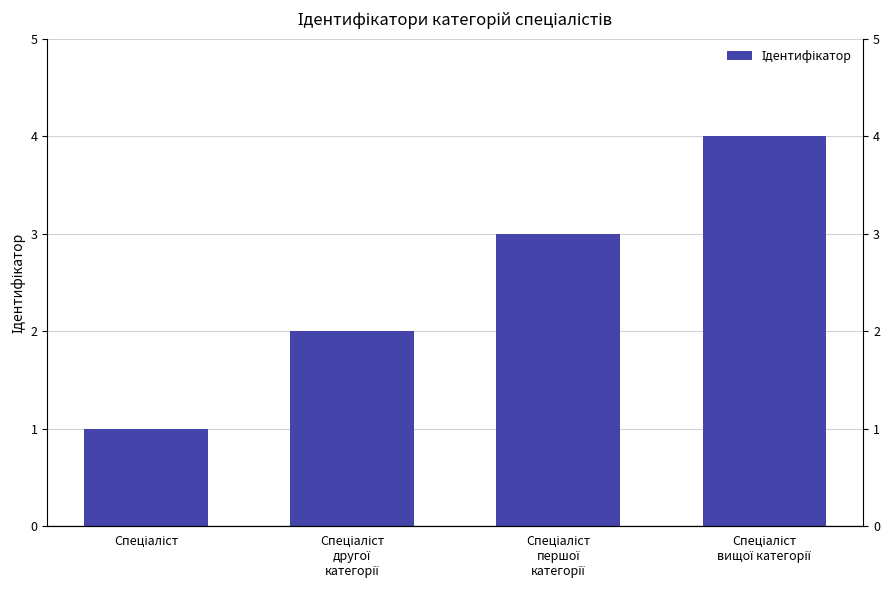

The chart shows a value of 1 at Спеціаліст
вищої категорії. True or false?

False